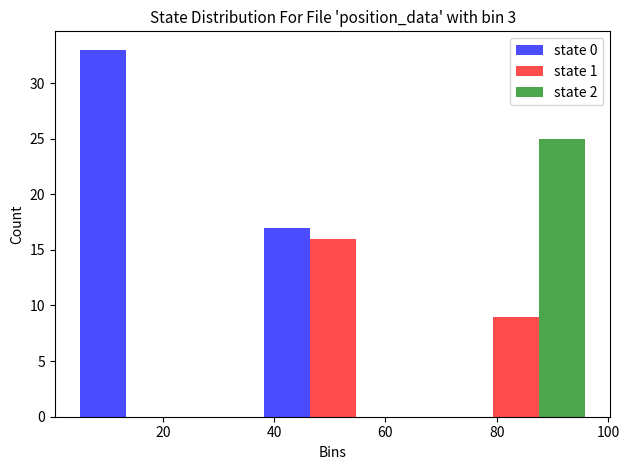

In the state 2 series, which range on the x-axis has the tallest bar?

67 to 100